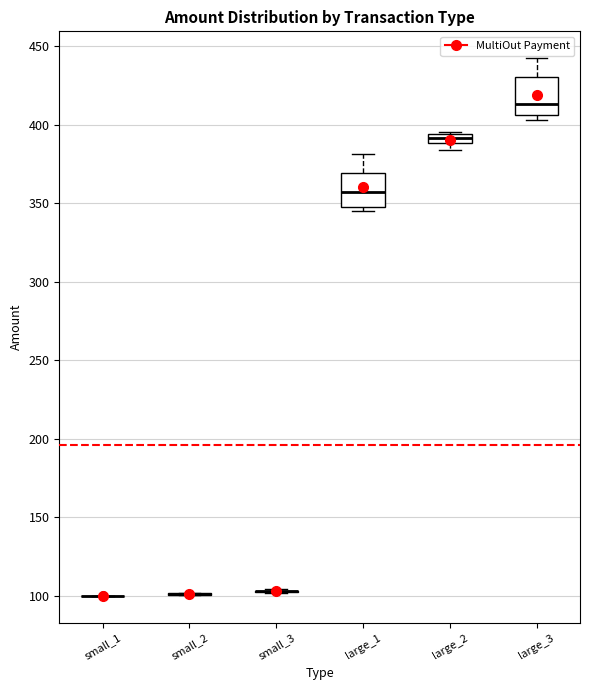

Where is the lower edge of the box for large_2 on the y-axis? The values are not printed on the chart, so give them approximately, as read against the axis.

390